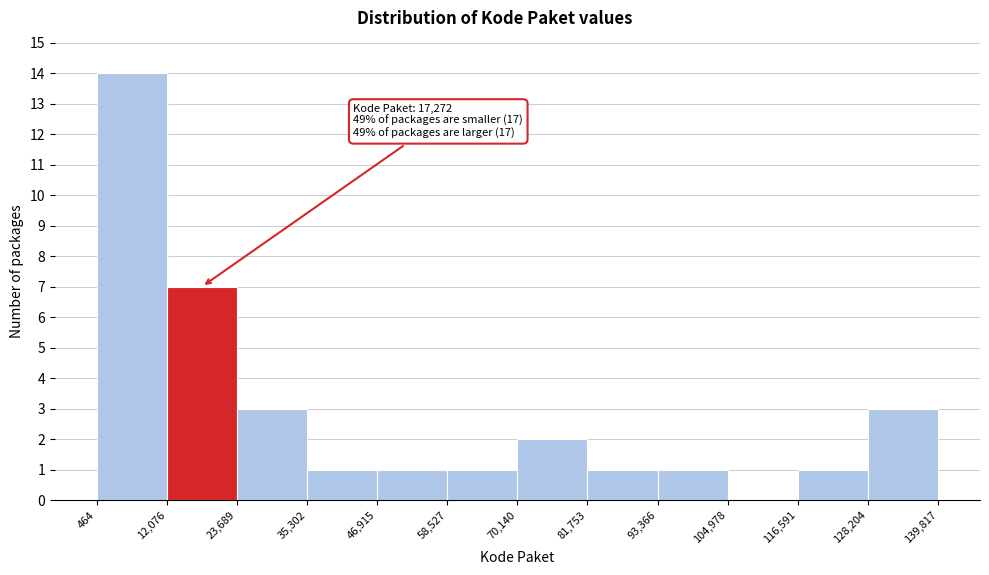

Over which range of the x-axis is the bar tallest?

464 to 12,076